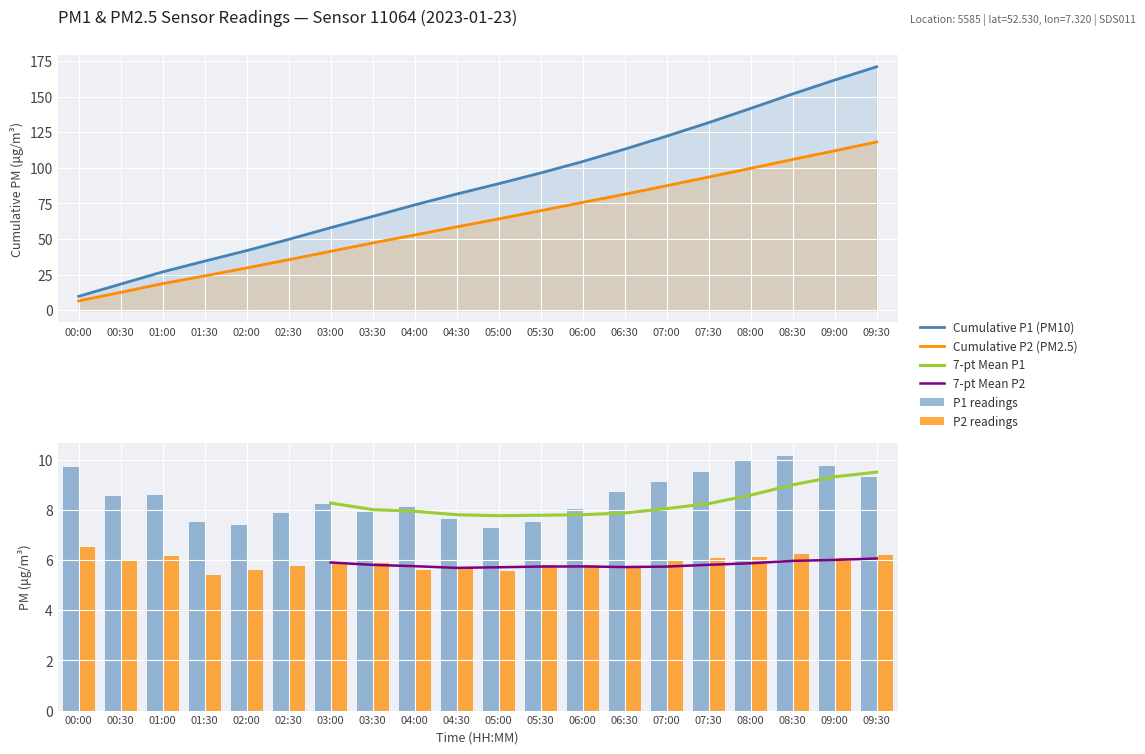

What is the sum of all Cumulative P1 (PM10) values?

1743.1